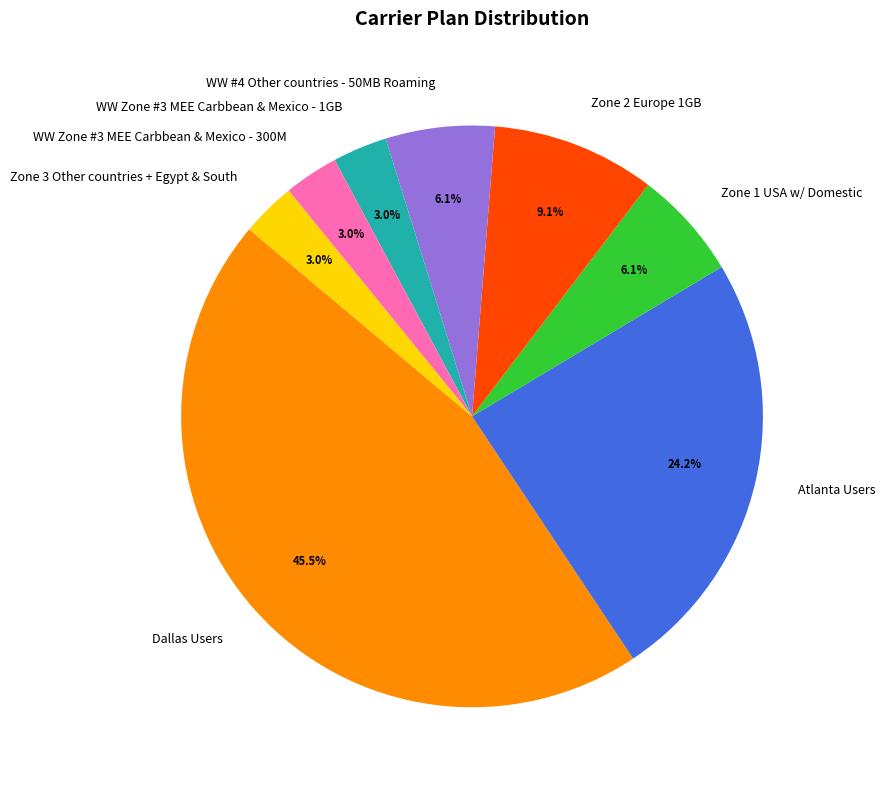

Does Atlanta Users represent more than half of the total?

No